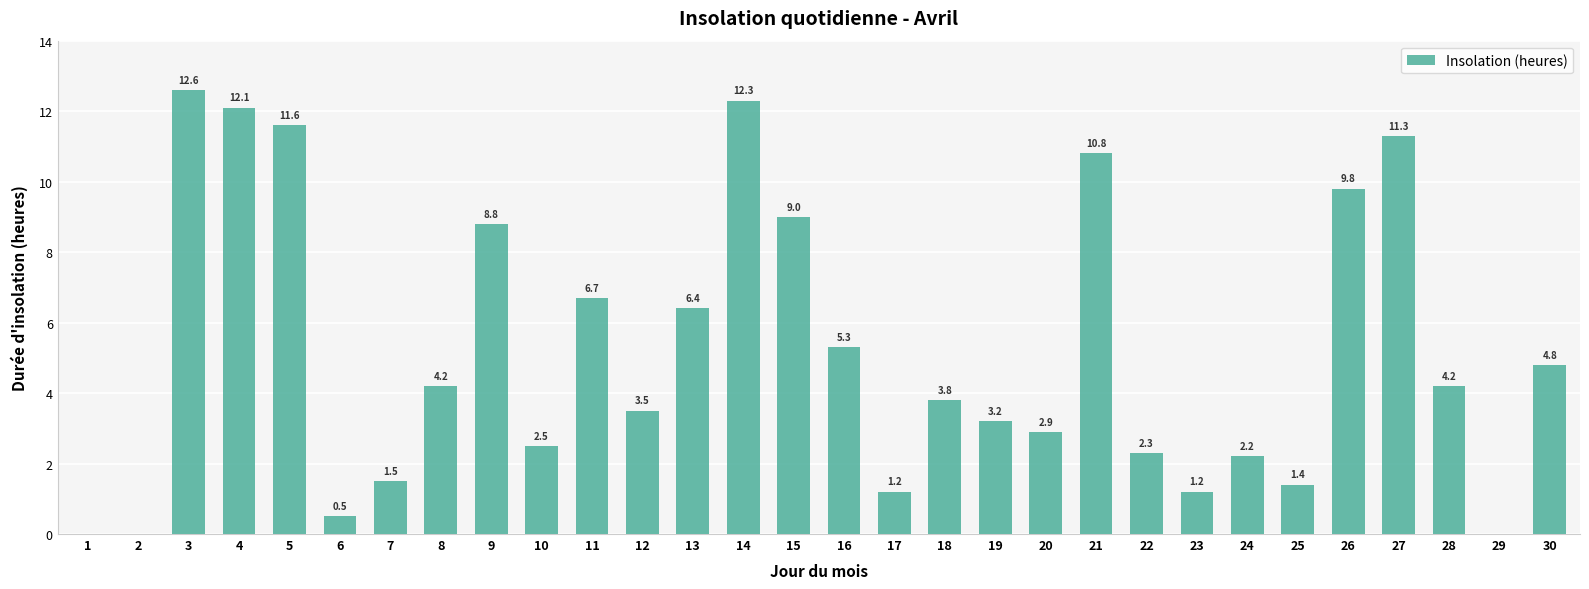

Count the number of data series in this chart.

1